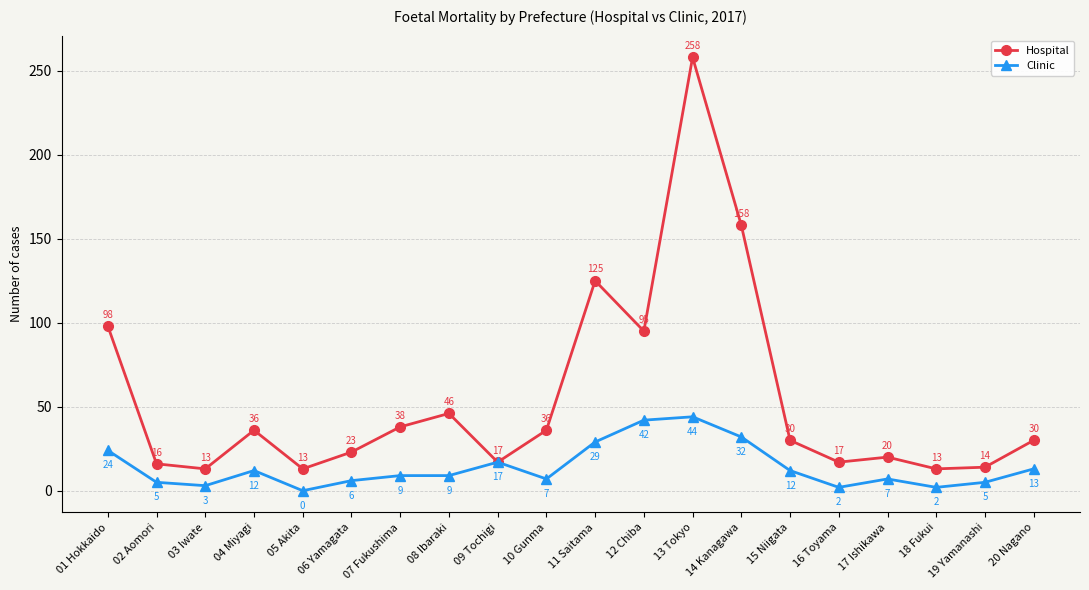

Which series has the largest total across all categories?

Hospital